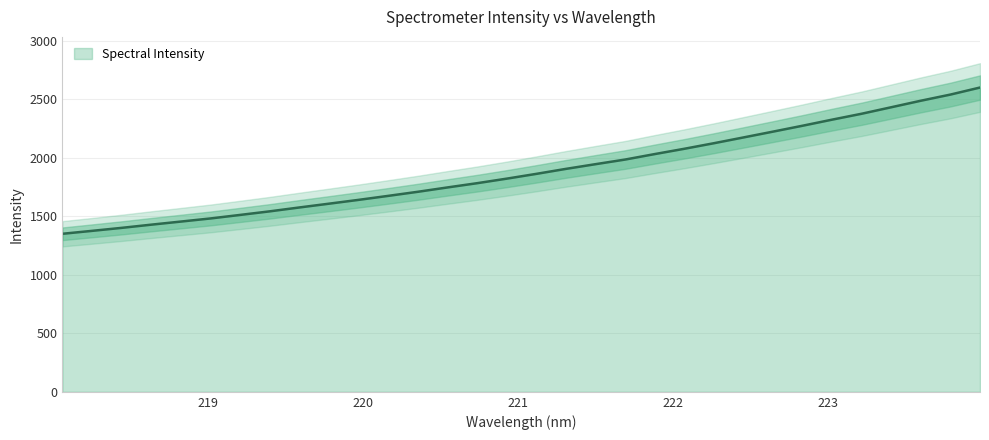

What is the approximate value at 220.3533?

1709.1